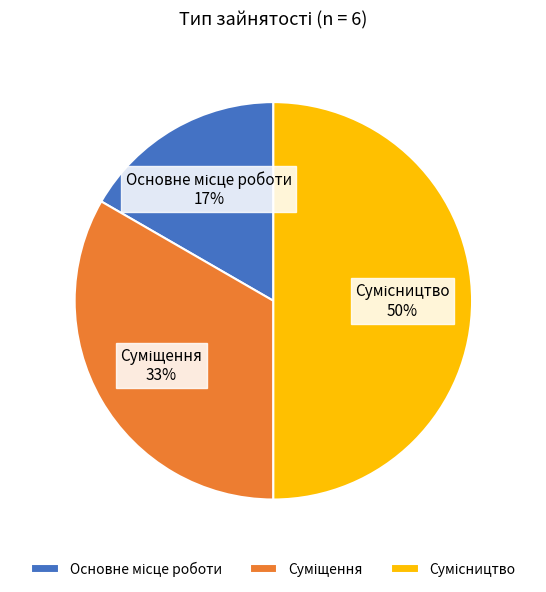

To the nearest percent, what is the average slice percentage?

33%